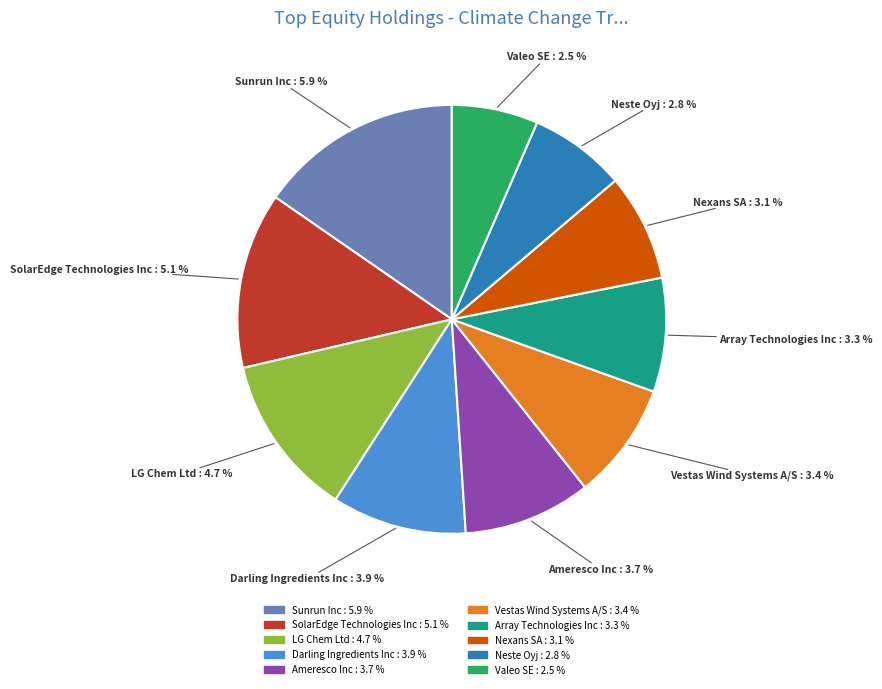

What portion of the pie excludes Neste Oyj?

92.7%